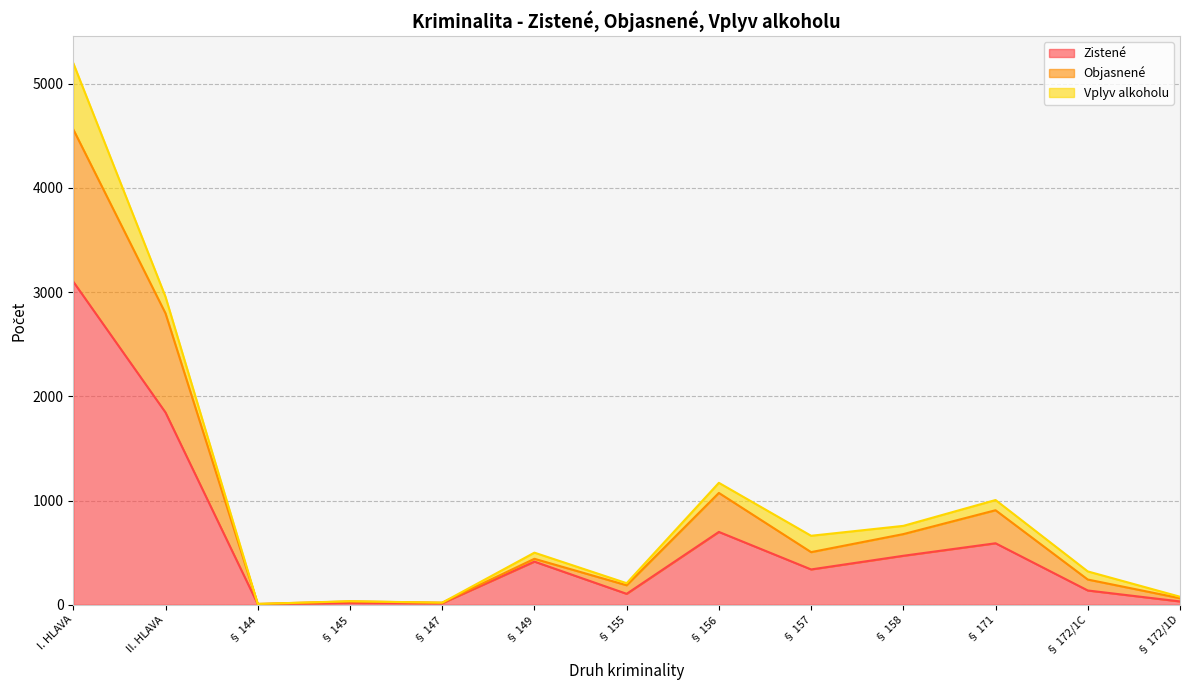

Is it true that Zistené equals 339 at § 157?

True